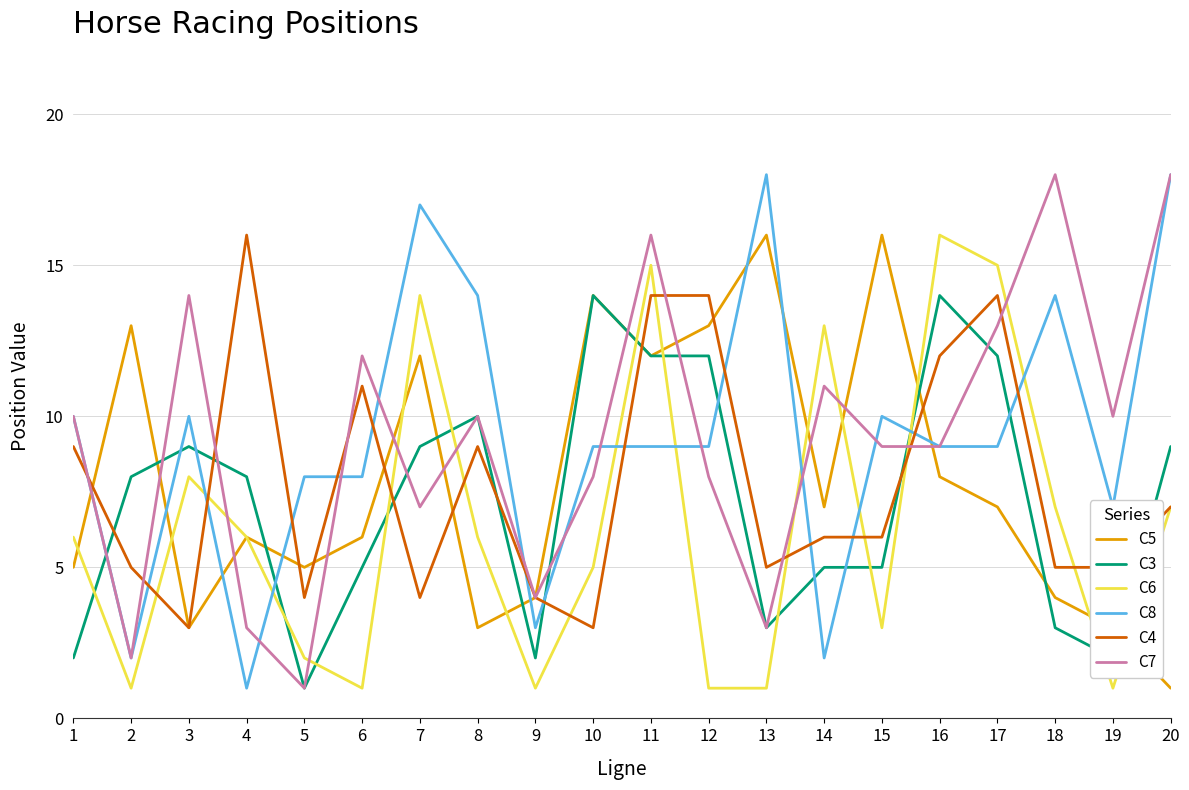

How many values in the C5 series are below 7?

10